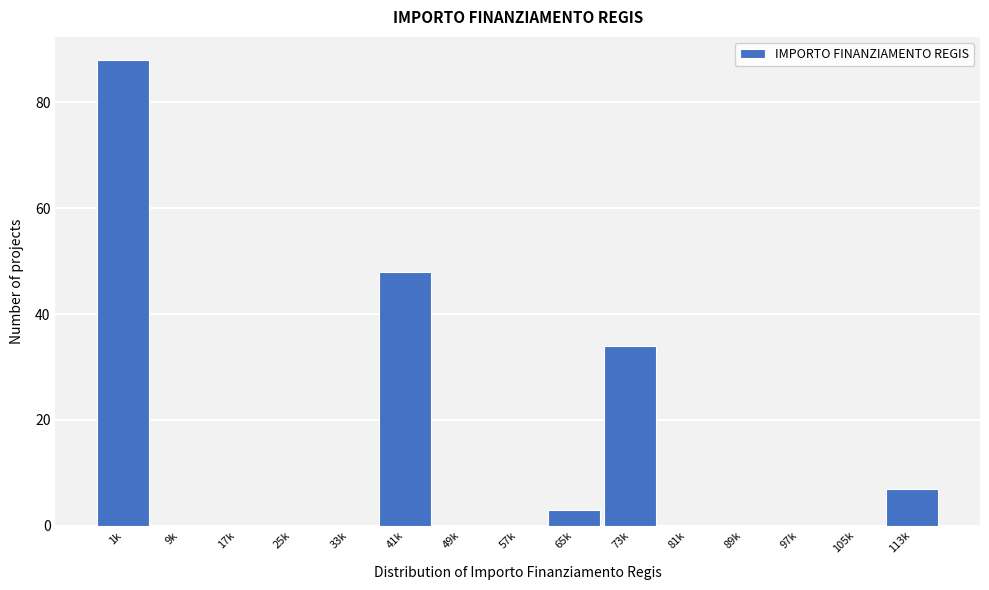

Reading left to right, extract all data points from this chart.

1k=88	9k=0	17k=0	25k=0	33k=0	41k=48	49k=0	57k=0	65k=3	73k=34	81k=0	89k=0	97k=0	105k=0	113k=7